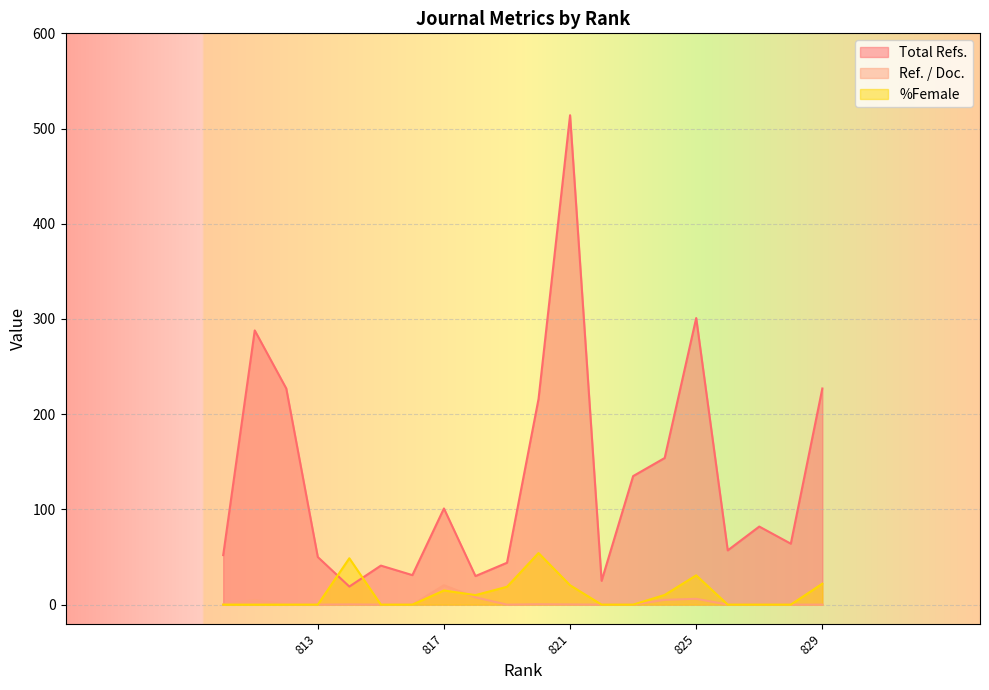

How many lines are shown in the chart?

3